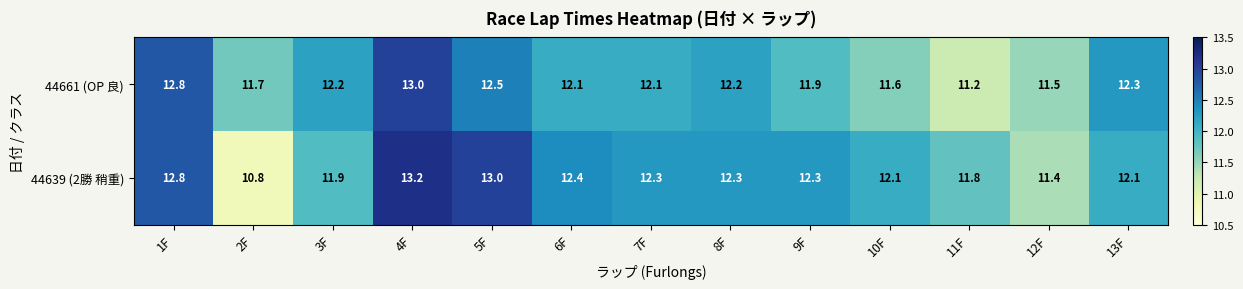

Which series has the widest spread of values?

44639 (2勝 稍重)